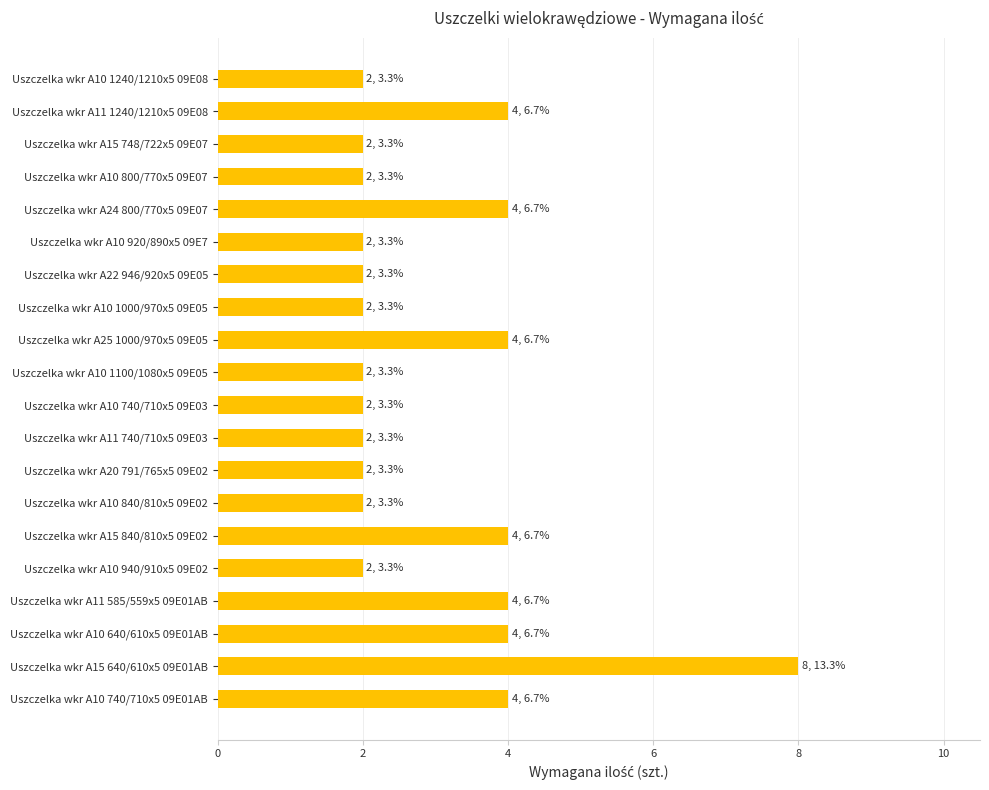

Is it true that the value at Uszczelka wkr A10 940/910x5 09E02 is 2?

True